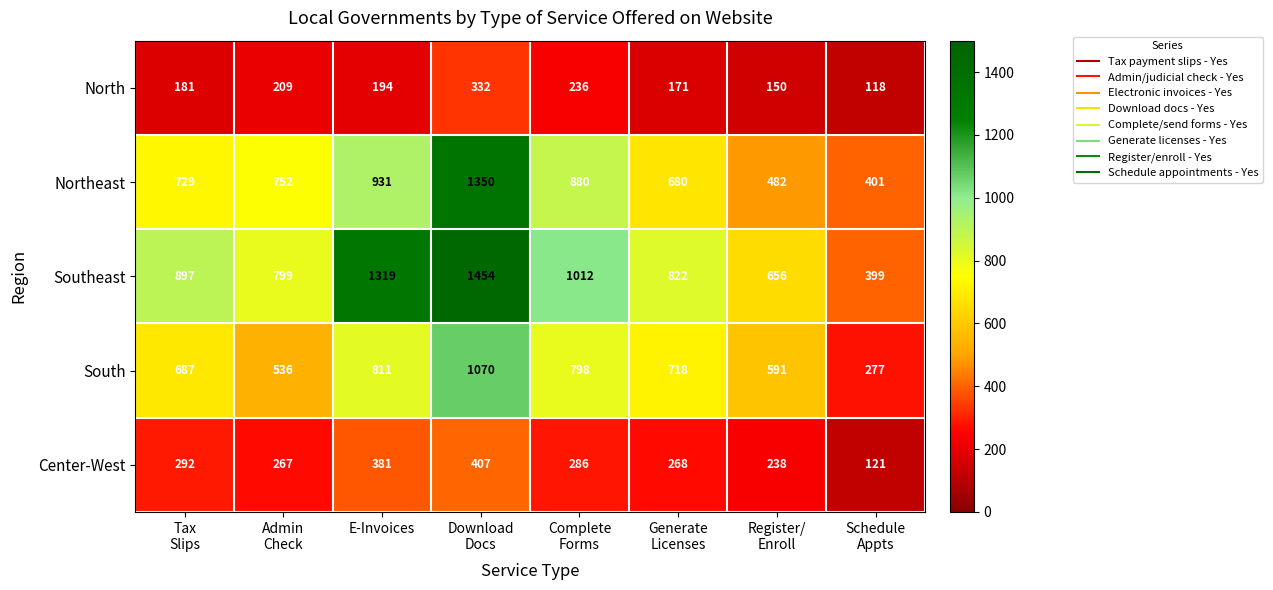

Which series has the largest range (max minus min)?

Southeast